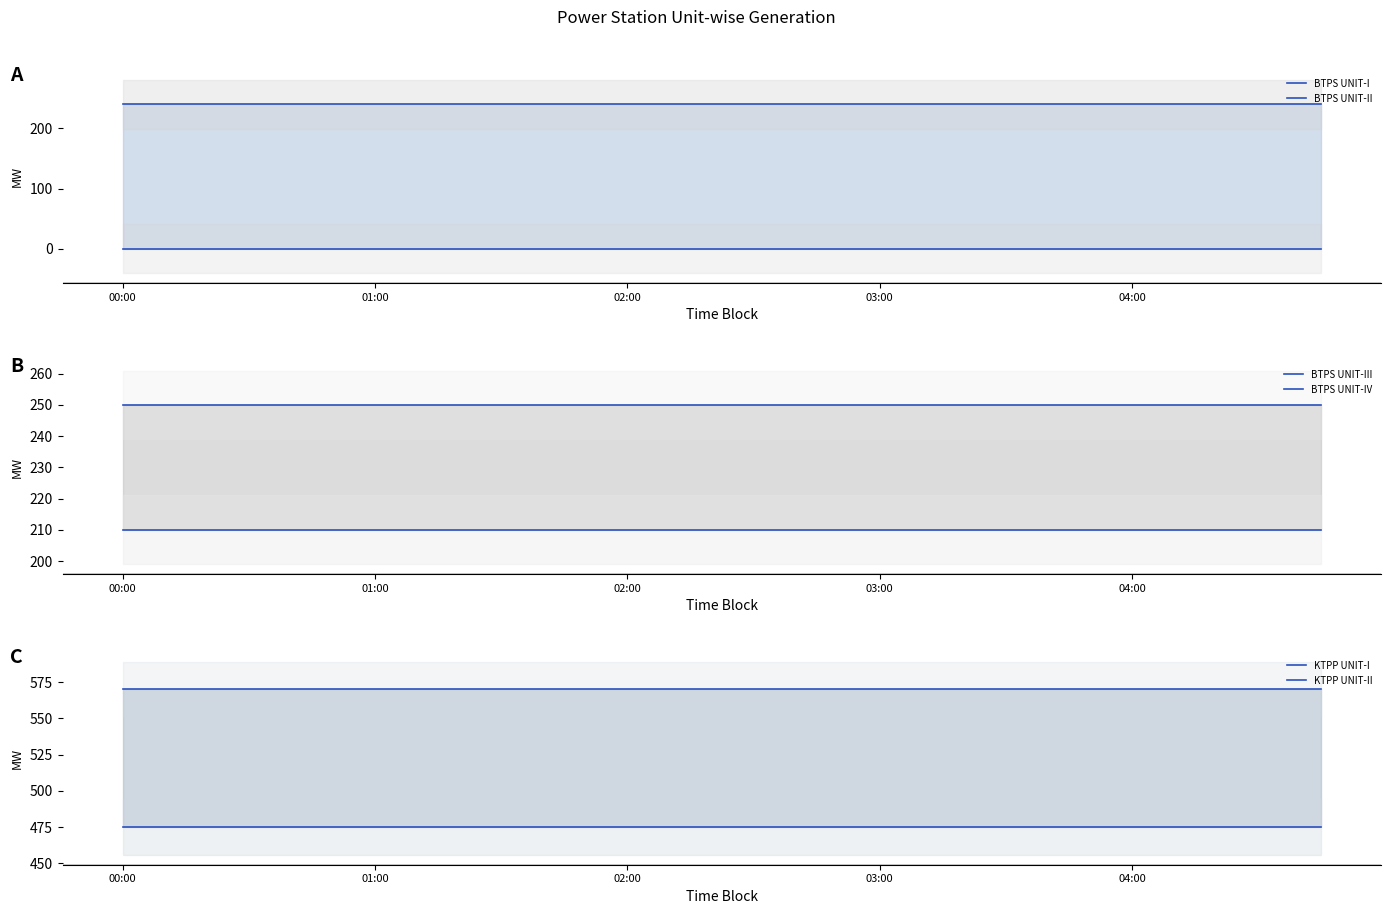

List the labels in order of BTPS UNIT-I value, smallest first.

00:00, 01:00, 02:00, 03:00, 04:00, 5, 6, 7, 8, 9, 10, 11, 12, 13, 14, 15, 16, 17, 18, 19